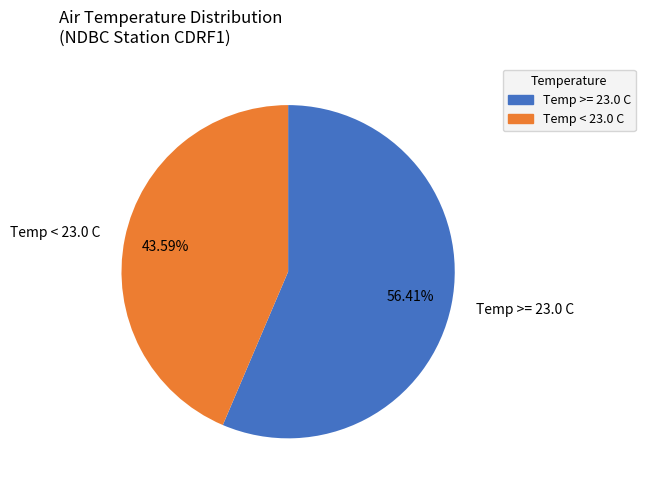

Which slice represents more than half of the pie?

Temp >= 23.0 C